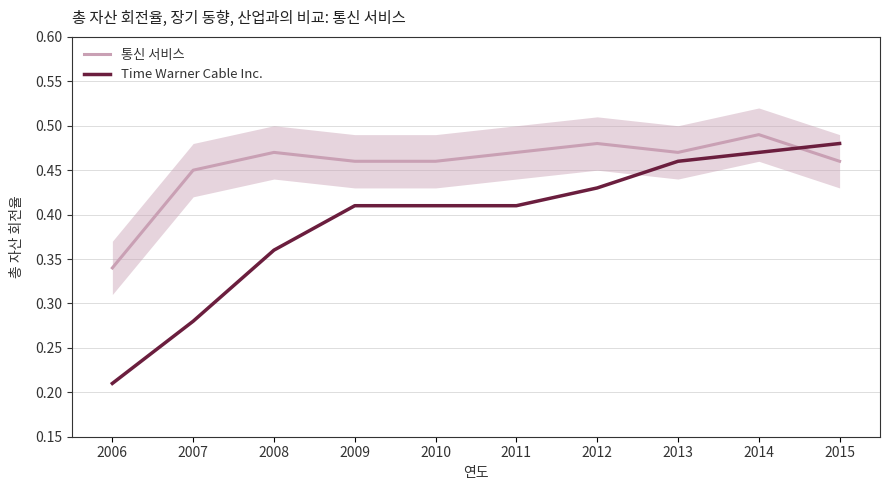

What is the lowest value of the 통신 서비스 series?

0.3